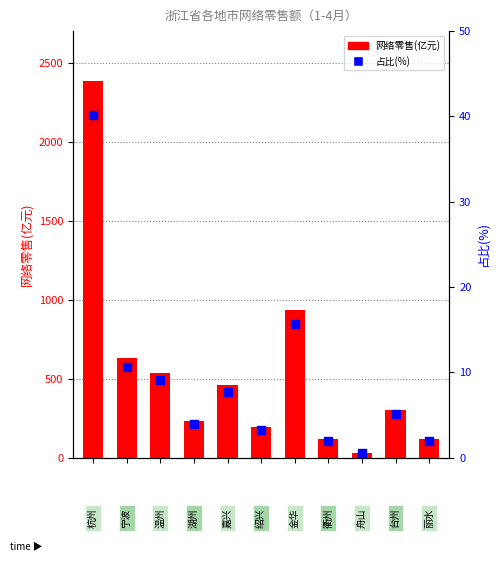

Which series contains the highest Y value?

网络零售(亿元)